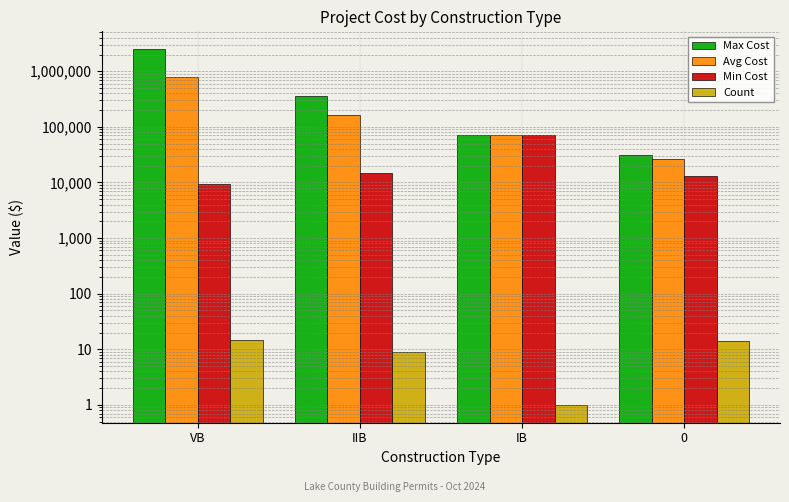

What is the difference between the highest and lowest values at VB?

2499985.0